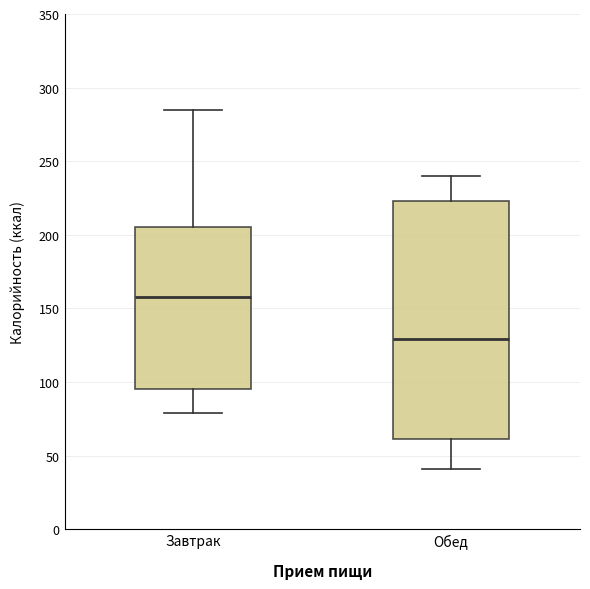

Comparing the boxes themselves (not the whiskers), which one is the tallest?

Обед